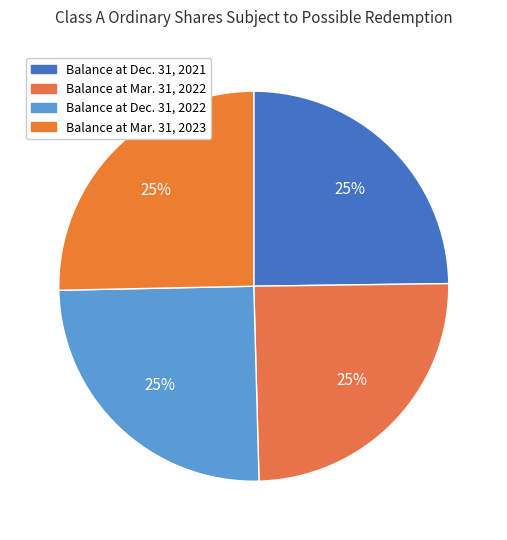

How many slices are in this pie chart?

4